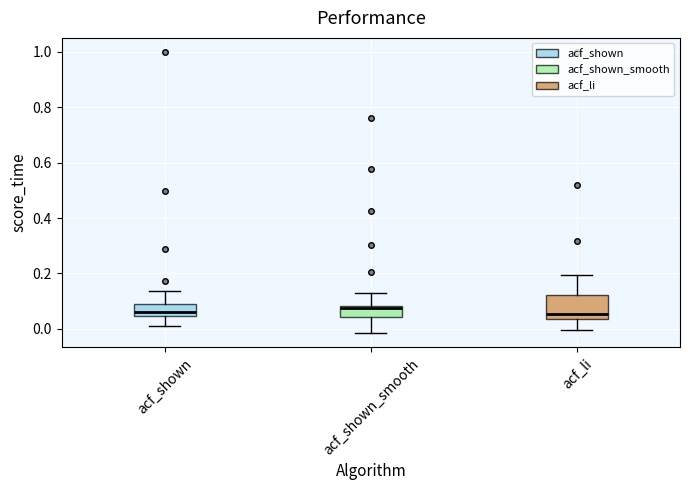

Comparing the boxes themselves (not the whiskers), which one is the tallest?

acf_li